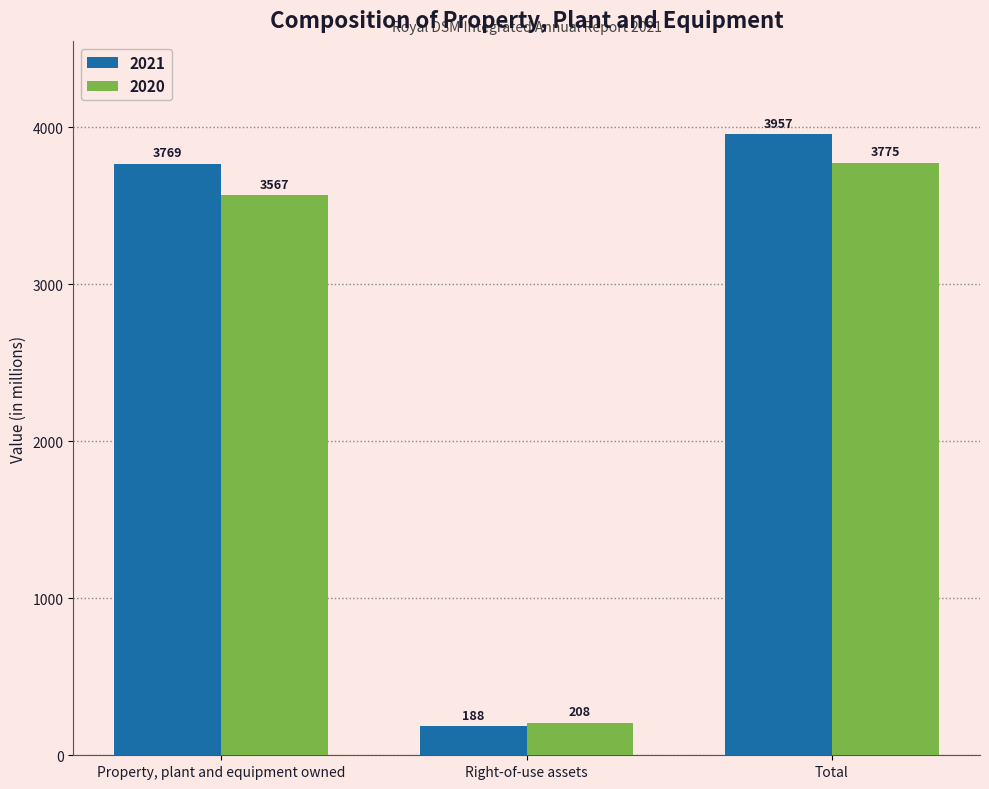

How many groups of bars are there?

3